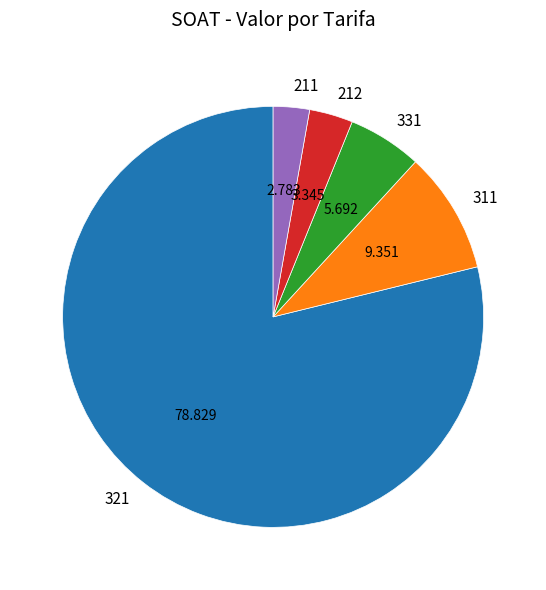

How many slices are in this pie chart?

5